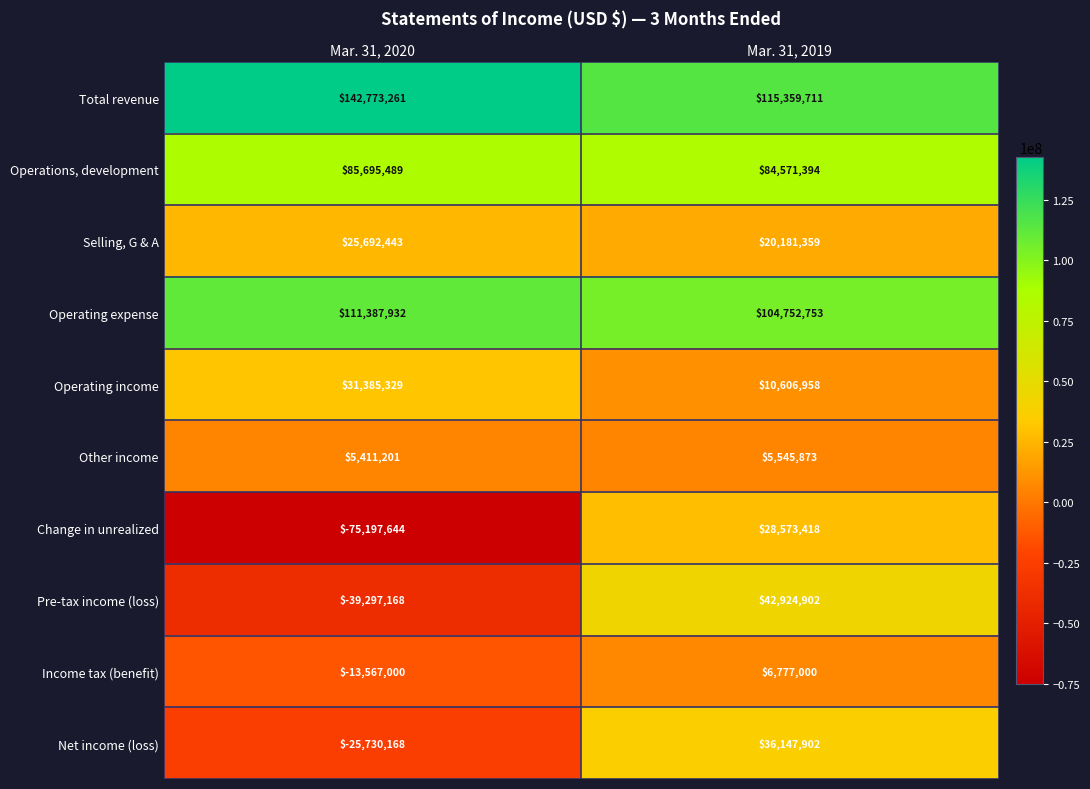

The Selling, G & A series shows 25692443 at Mar. 31, 2020. True or false?

True